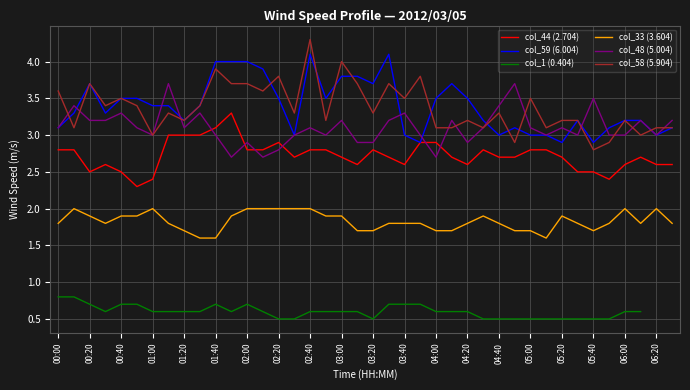

What is the minimum value for col_59 (6.004)?

2.9